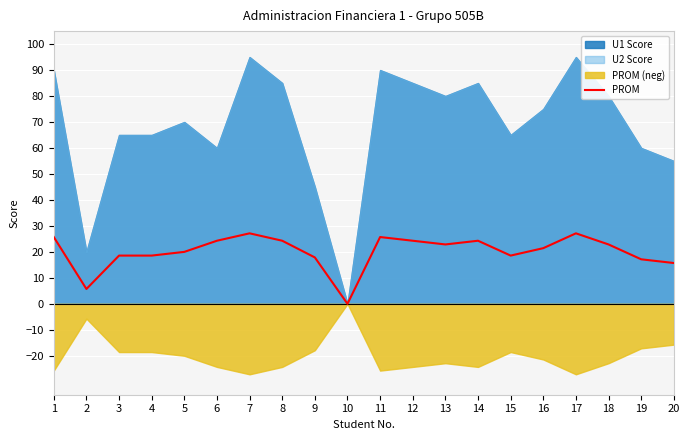

Where is the data nearest to the value 13?

20